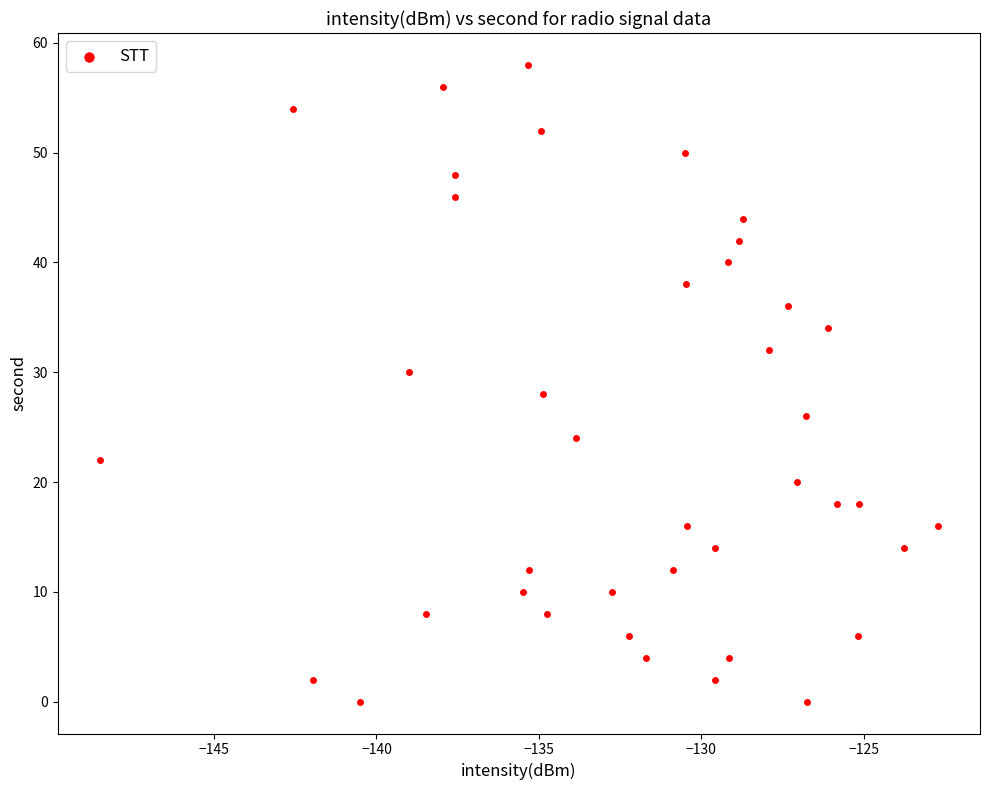

What is the range of Y values (max minus min)?

58